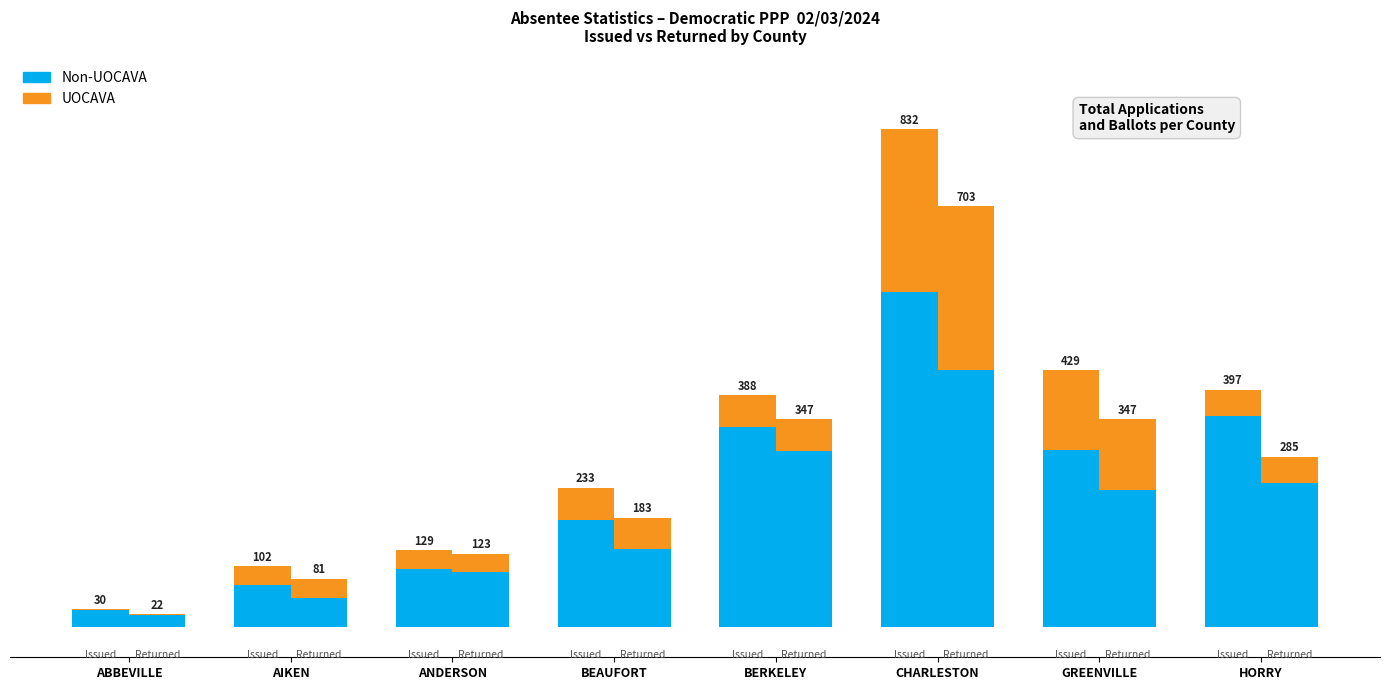

Which label corresponds to the largest value in the chart?

CHARLESTON